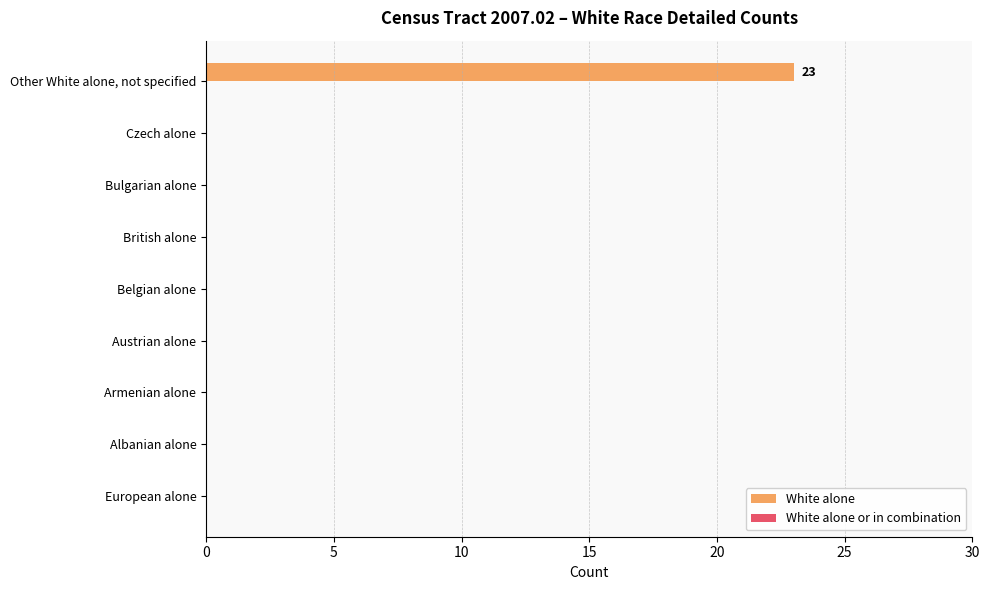

Are the bars horizontal?

Yes